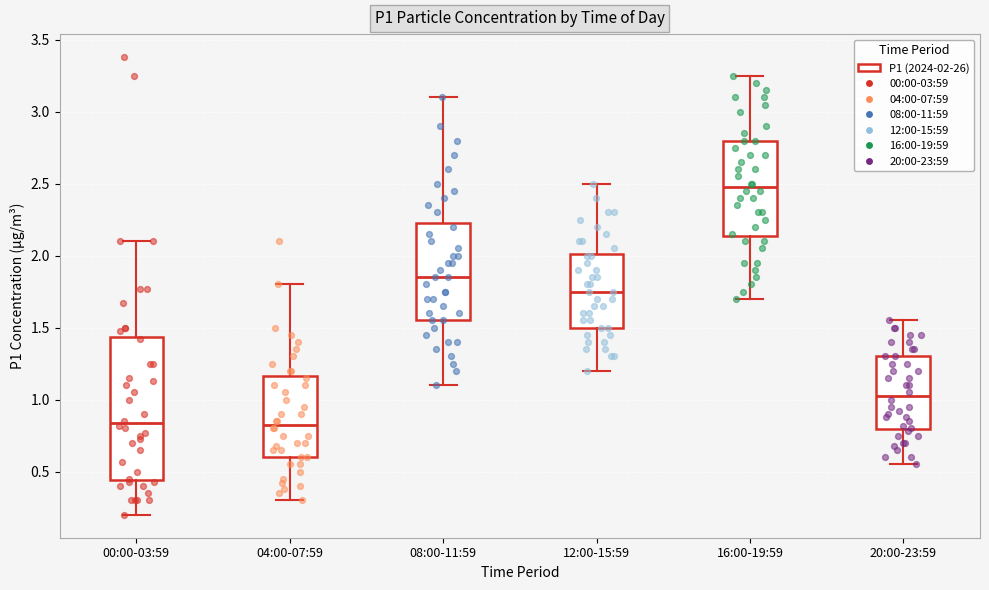

Where is the upper edge of the box for 16:00-19:59 on the y-axis? The values are not printed on the chart, so give them approximately, as read against the axis.

2.80